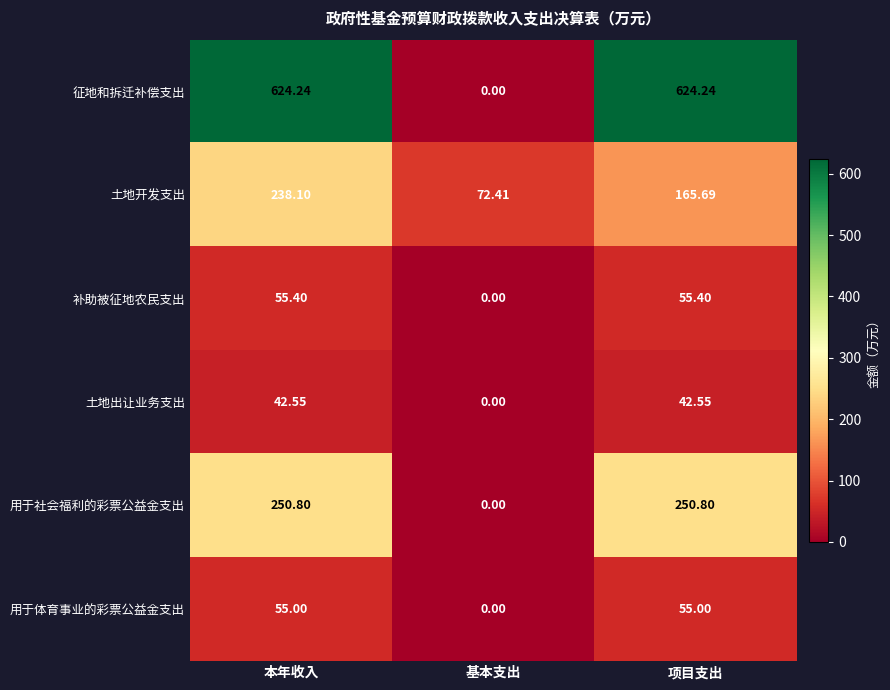

Which category has the lowest value across all series?

基本支出